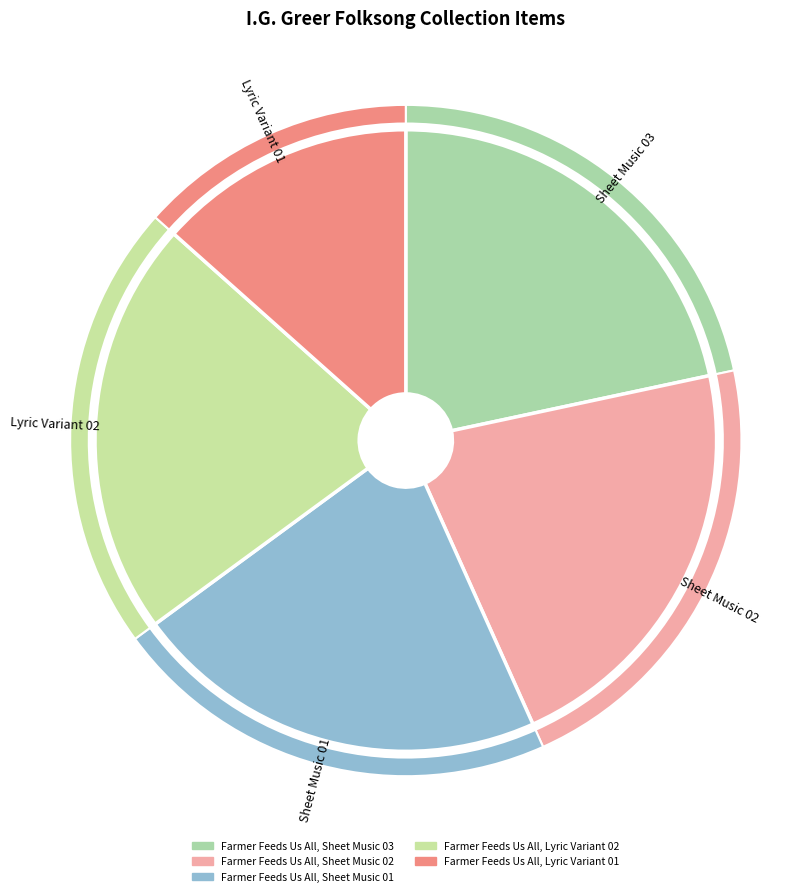

Approximately how many times larger is the value at Farmer Feeds Us All, Sheet Music 01 compared to Farmer Feeds Us All, Sheet Music 03?

1.0